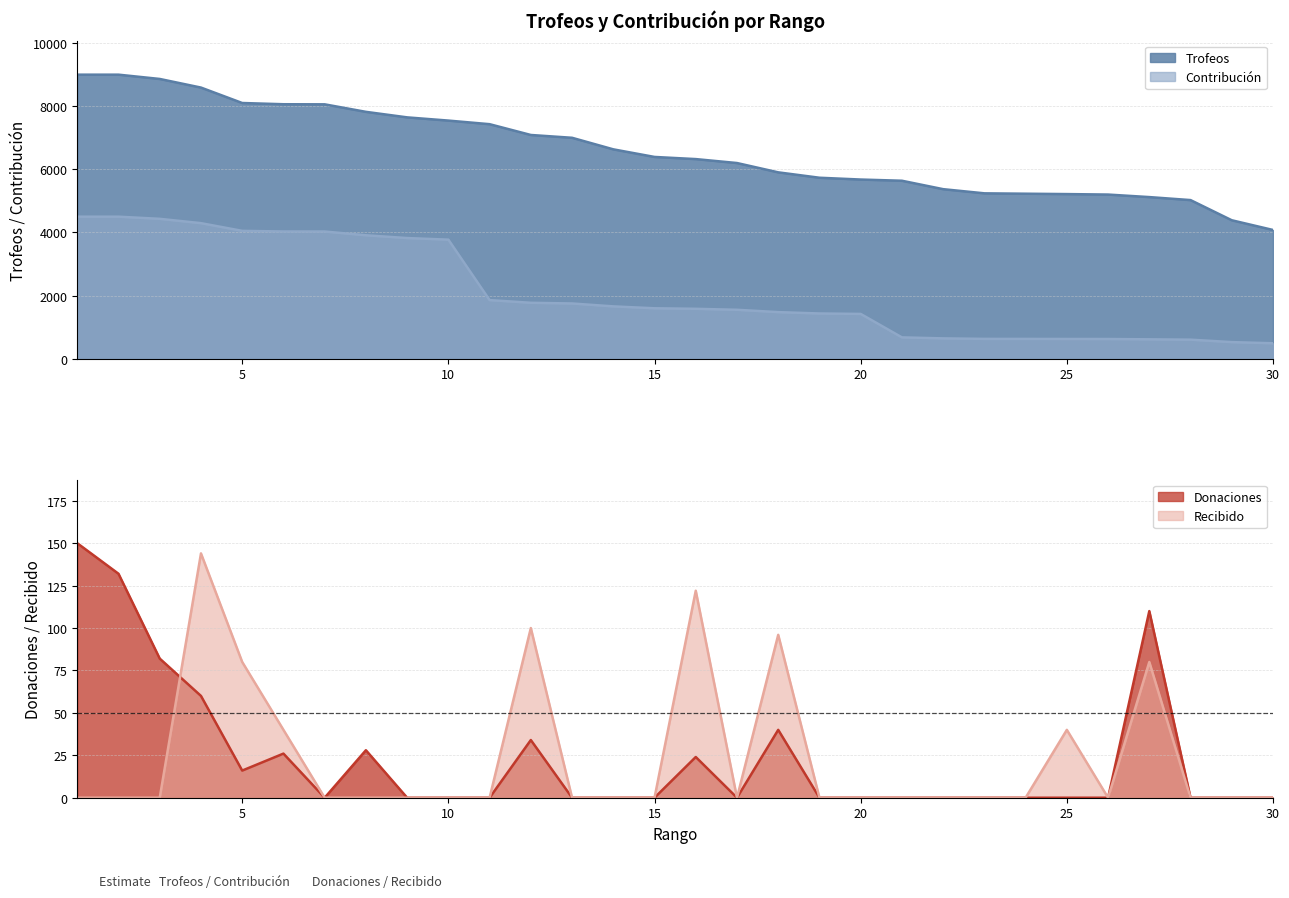

What are all the series names shown in the legend?

Trofeos, Contribución, Donaciones, Recibido